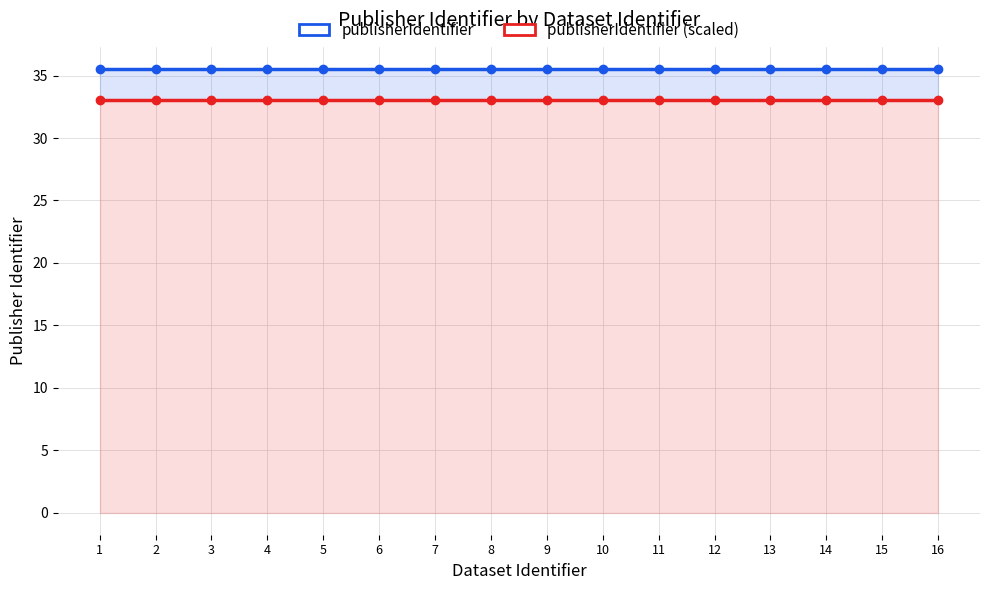

At how many categories does at least one series exceed 34?

16